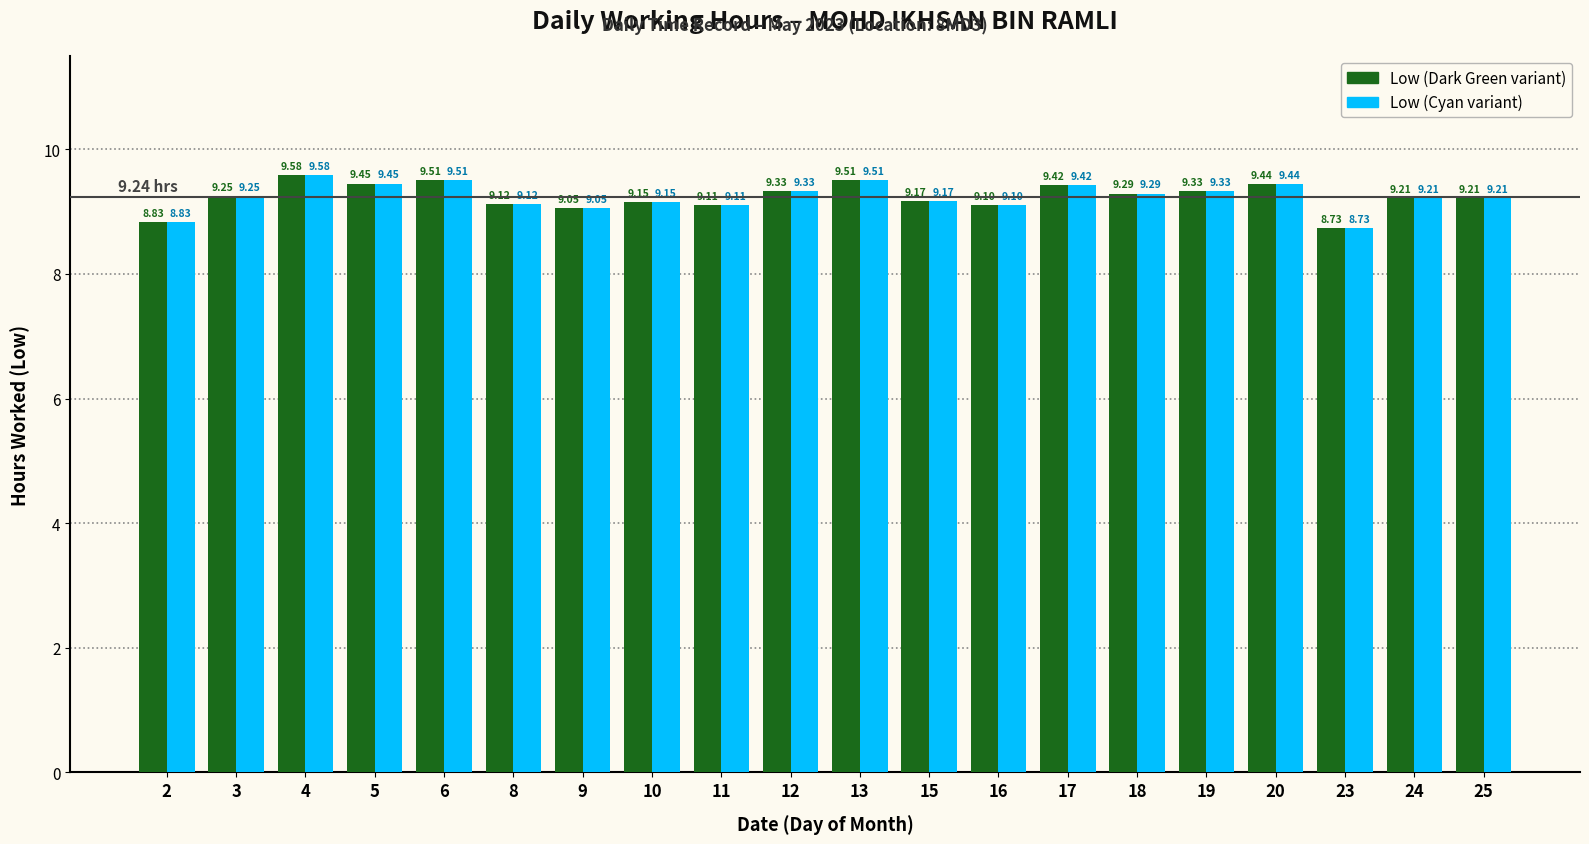

At which category is the sum across all series the highest?

4